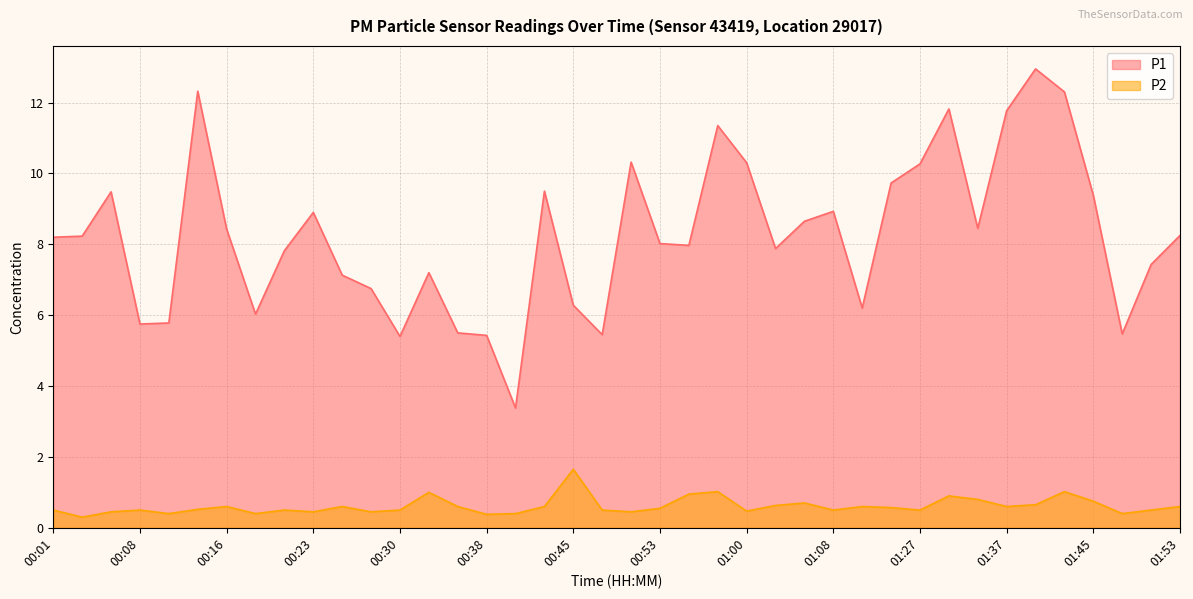

Reading left to right, list all the values displayed in this chart.

P1: 8.2	8.2	9.5	5.8	5.8	12.3	8.4	6.0	7.8	8.9	7.1	6.8	5.4	7.2	5.5	5.4	3.4	9.5	6.3	5.5	10.3	8.0	8.0	11.3	10.3	7.9	8.7	8.9	6.2	9.7	10.3	11.8	8.4	11.8	12.9	12.3	9.4	5.5	7.4	8.2
P2: 0.5	0.3	0.5	0.5	0.4	0.5	0.6	0.4	0.5	0.5	0.6	0.5	0.5	1.0	0.6	0.4	0.4	0.6	1.6	0.5	0.5	0.6	0.9	1.0	0.5	0.6	0.7	0.5	0.6	0.6	0.5	0.9	0.8	0.6	0.7	1.0	0.8	0.4	0.5	0.6